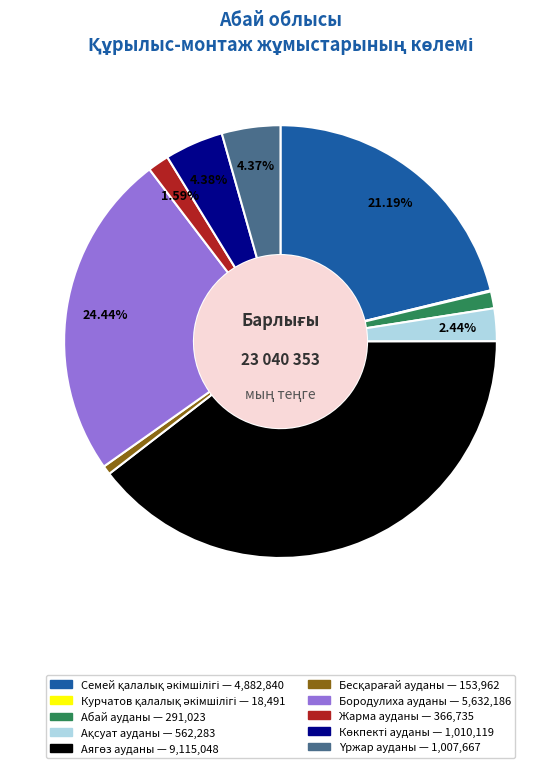

Does any single category account for the majority?

No